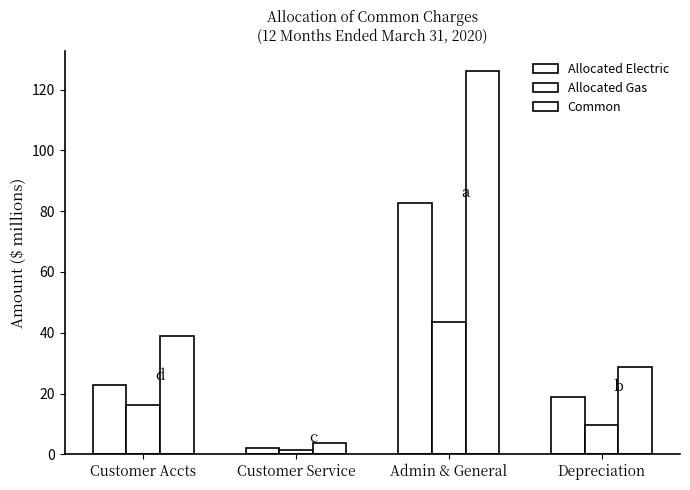

List the series in order of their peak value, lowest first.

Allocated Gas, Allocated Electric, Common